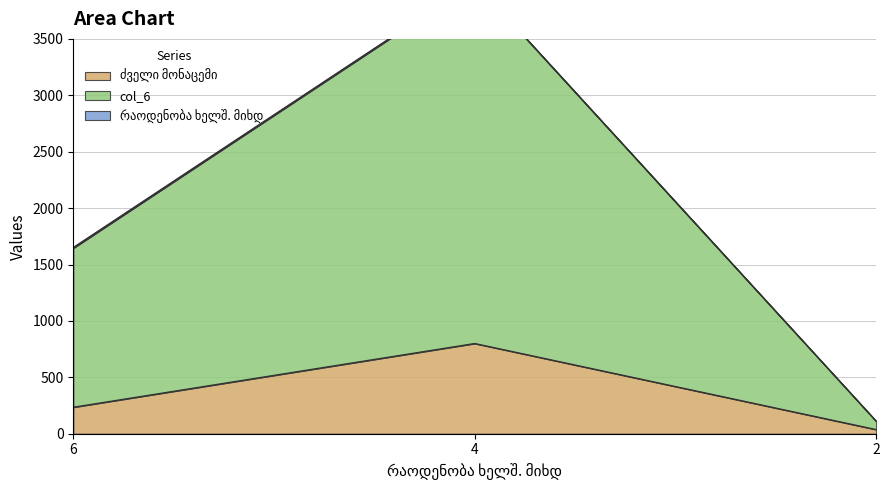

Reading left to right, transcribe all the data shown in this chart.

ძველი მონაცემი: 6=235	4=800	2=37
col_6: 6=1651	4=4004	2=113